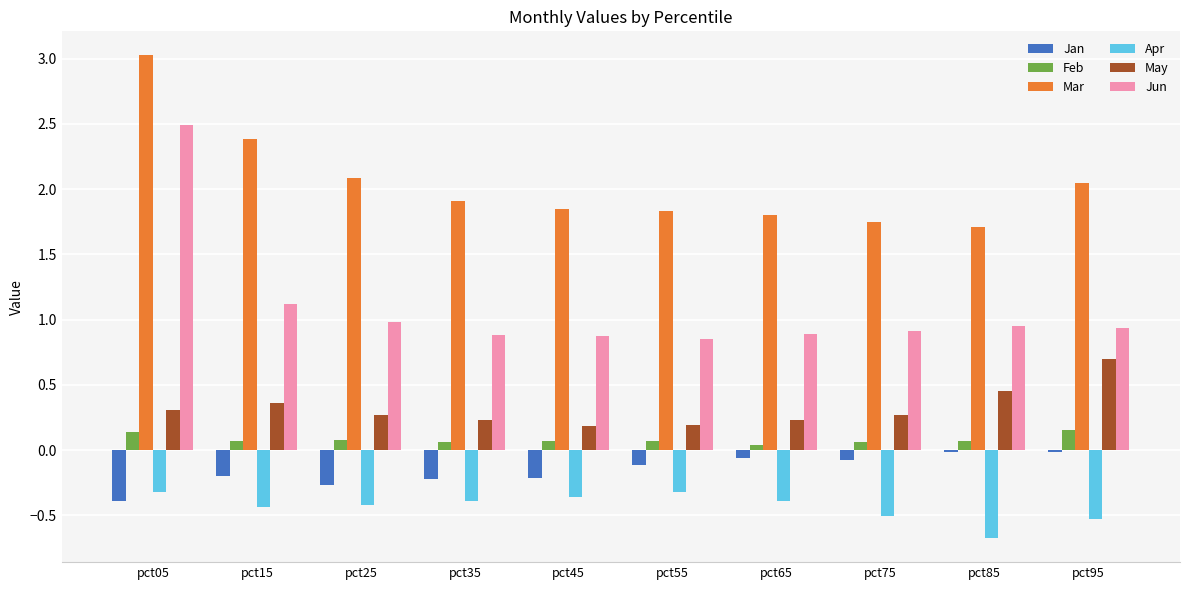

Which category has the highest value across all series?

pct05